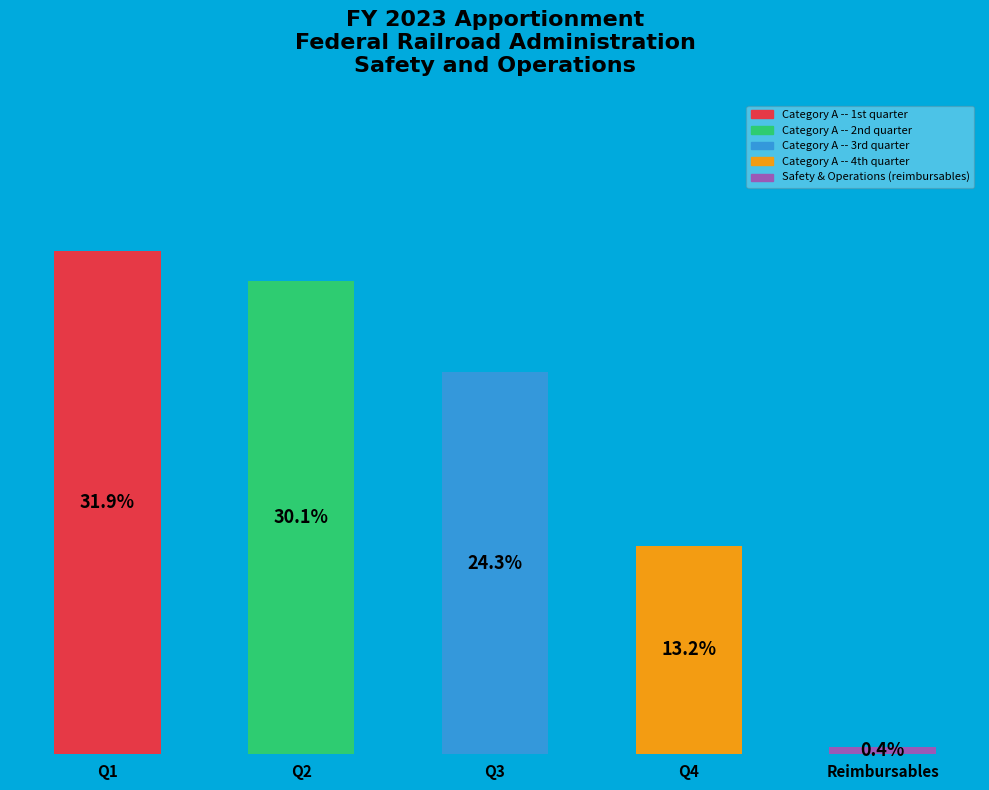

How many slices are in this pie chart?

5